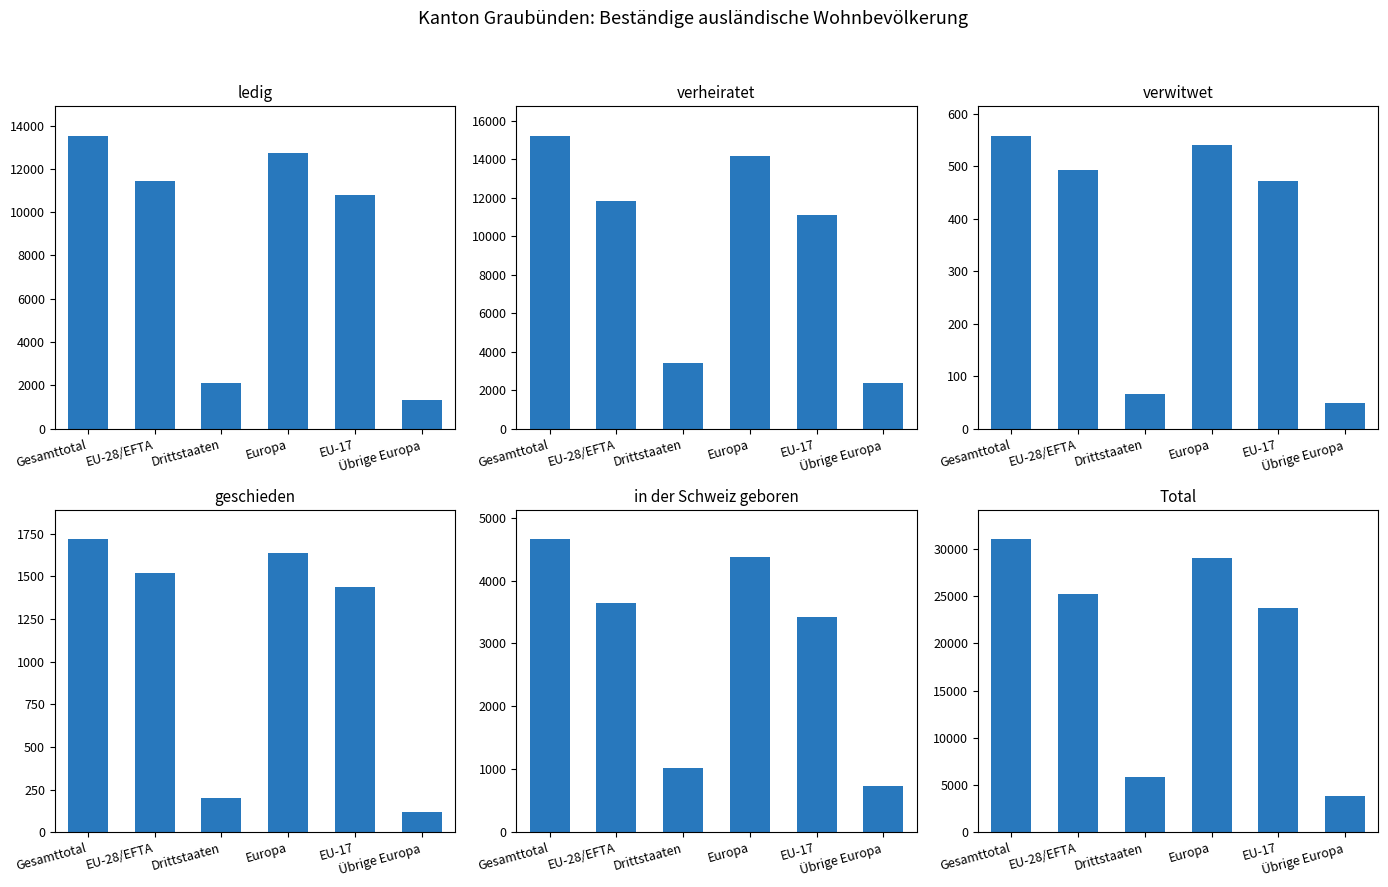

Which series has the largest total across all categories?

Total